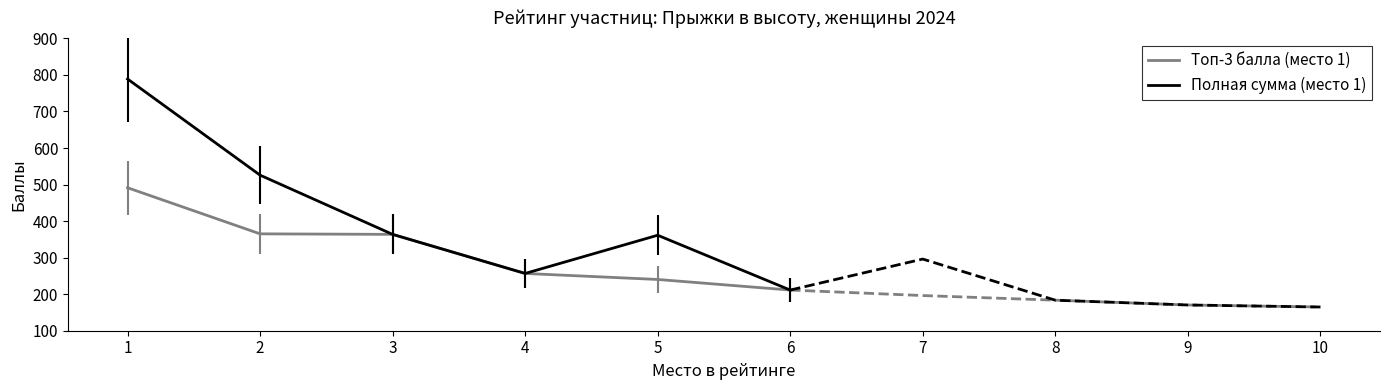

List the labels in order of Полная сумма (место 1) value, smallest first.

6, 4, 5, 3, 2, 1